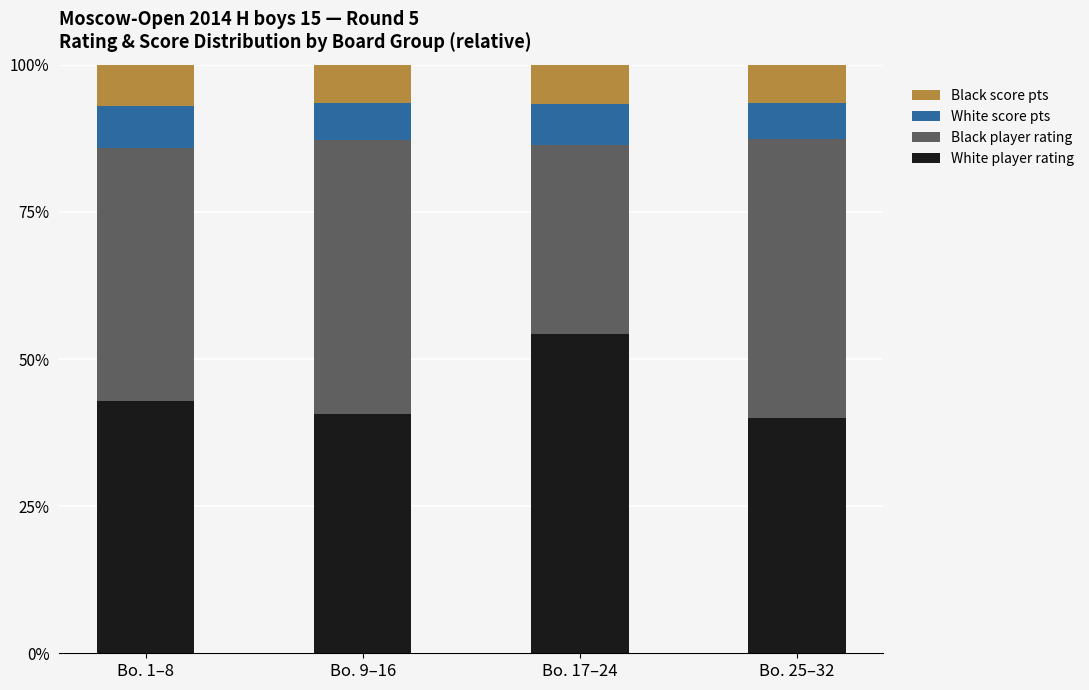

The White player rating series shows 54.3 at Bo. 17–24. True or false?

True